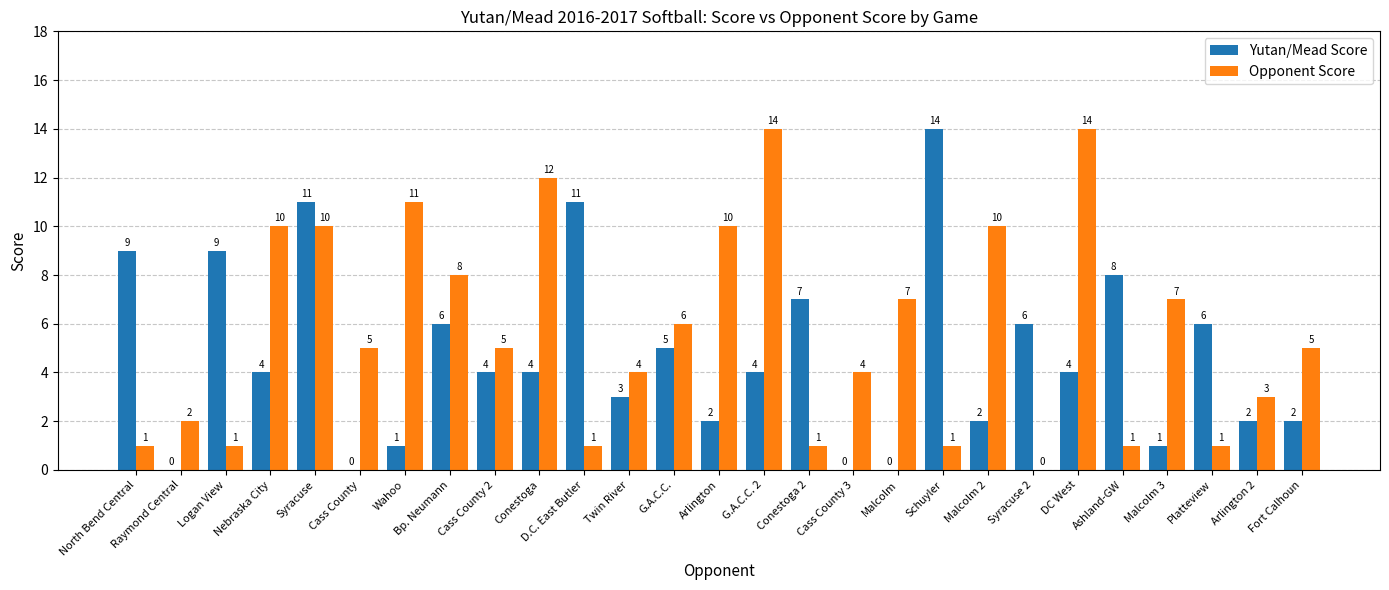

What is the difference between the Opponent Score values at Ashland-GW and Twin River?

3